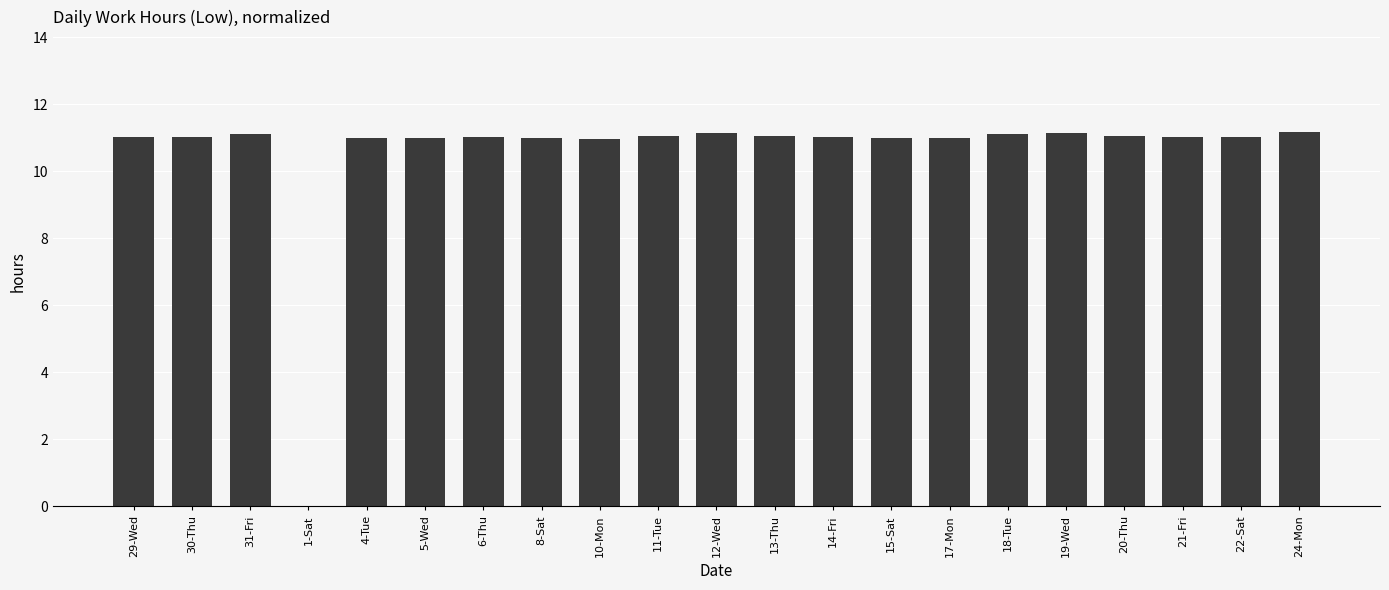

What is the maximum value shown in the chart?

11.2